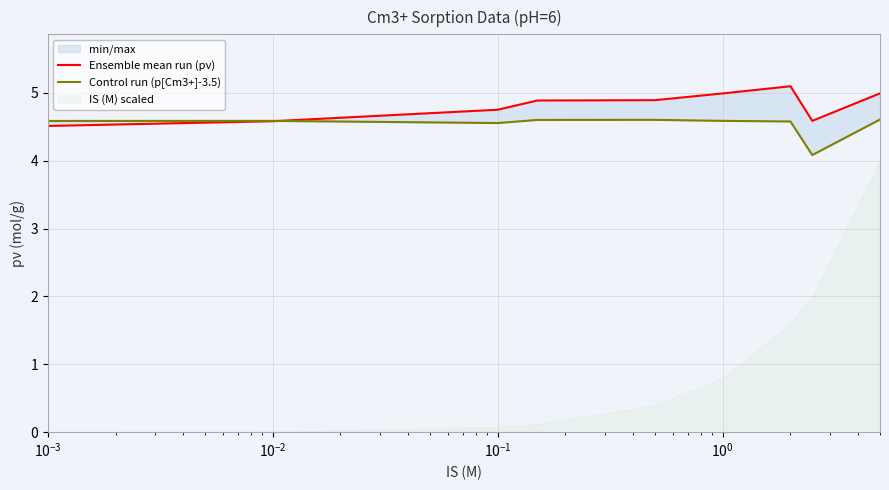

True or false: Control run (p[Cm3+]-3.5) has a value of 4.6 at $\mathdefault{10^{-2}}$.

True